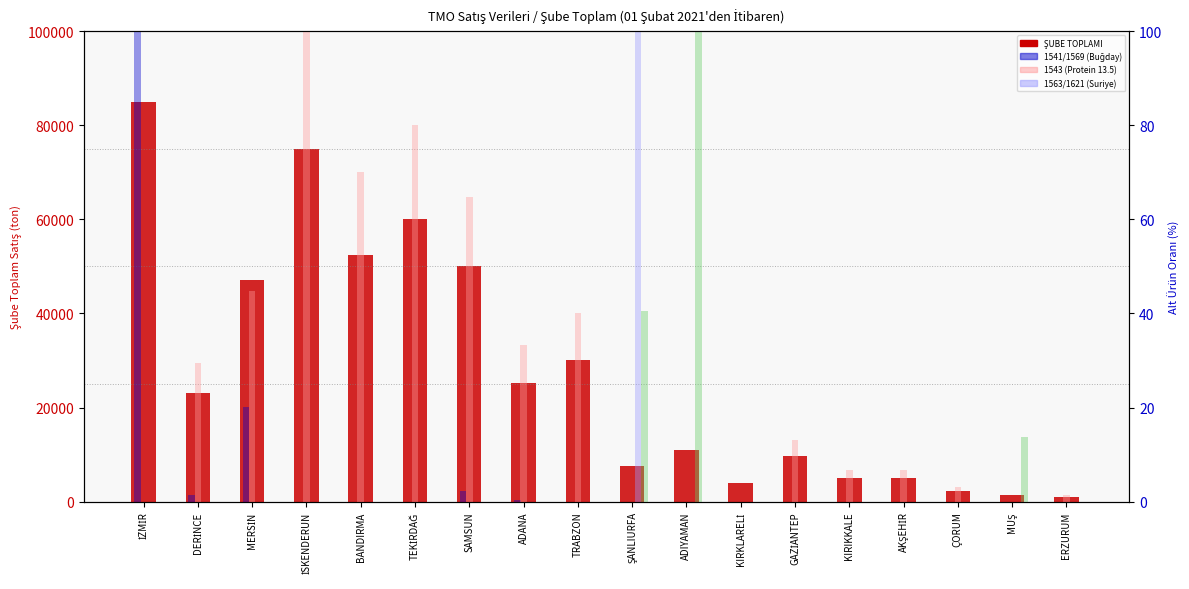

At which label does col_2 (1543/1213) reach its minimum?

İSKENDERUN